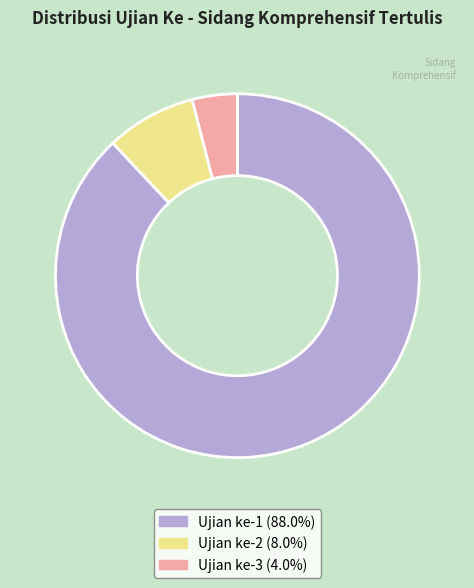

Which category has the smallest portion of the pie?

Ujian ke-3